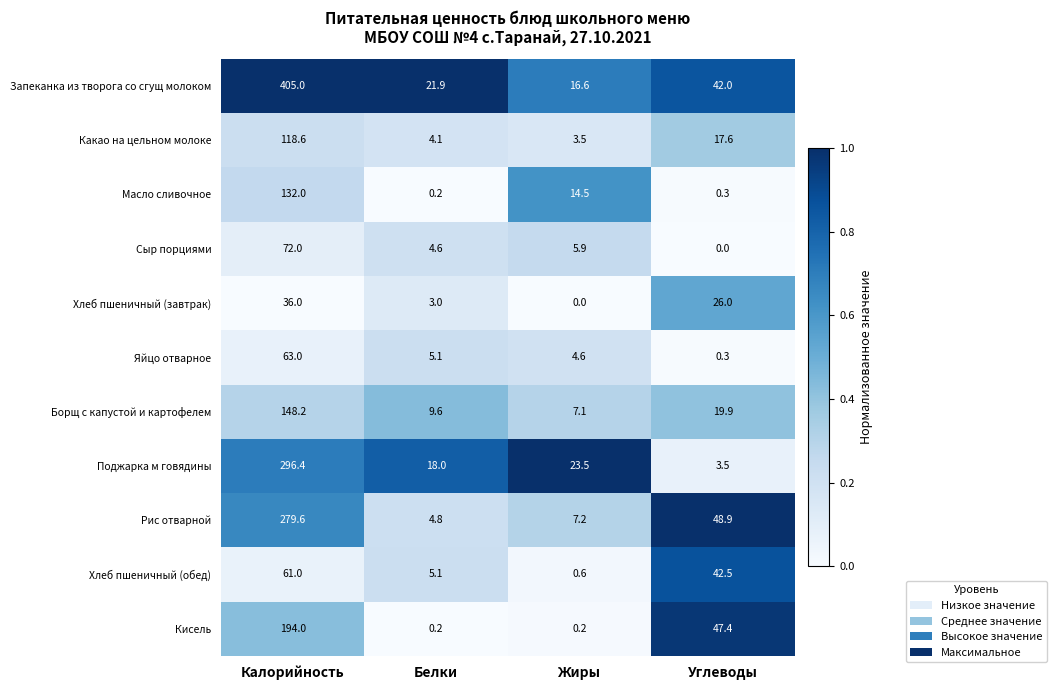

Which series changed the most between Калорийность and Жиры?

Запеканка из творога со сгущ молоком